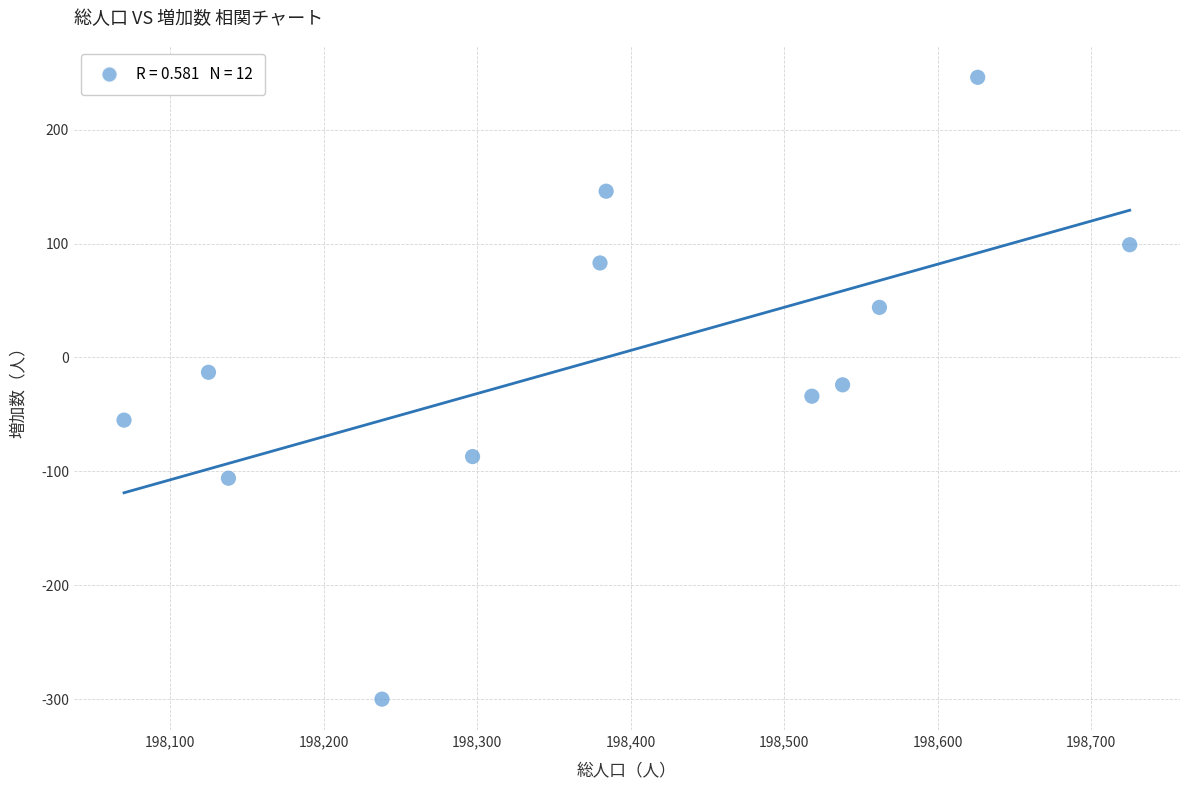

What is the range of X values (max minus min)?

655